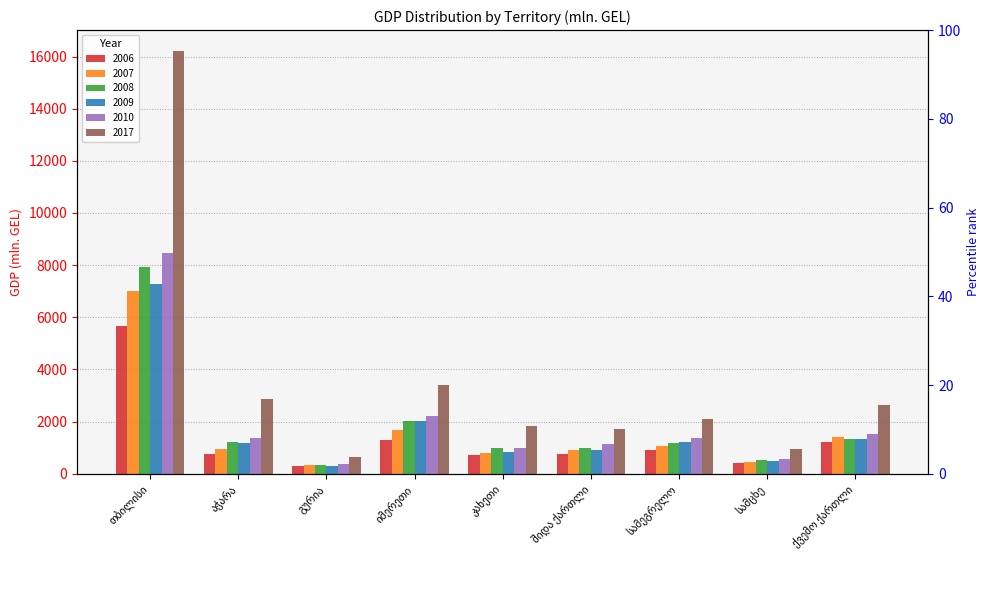

Count the number of categories in the chart.

9